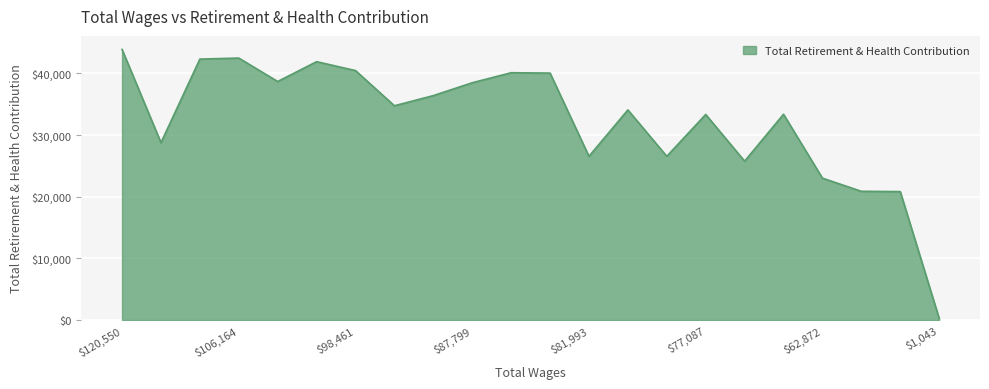

What is the difference between the maximum and minimum values?

43619